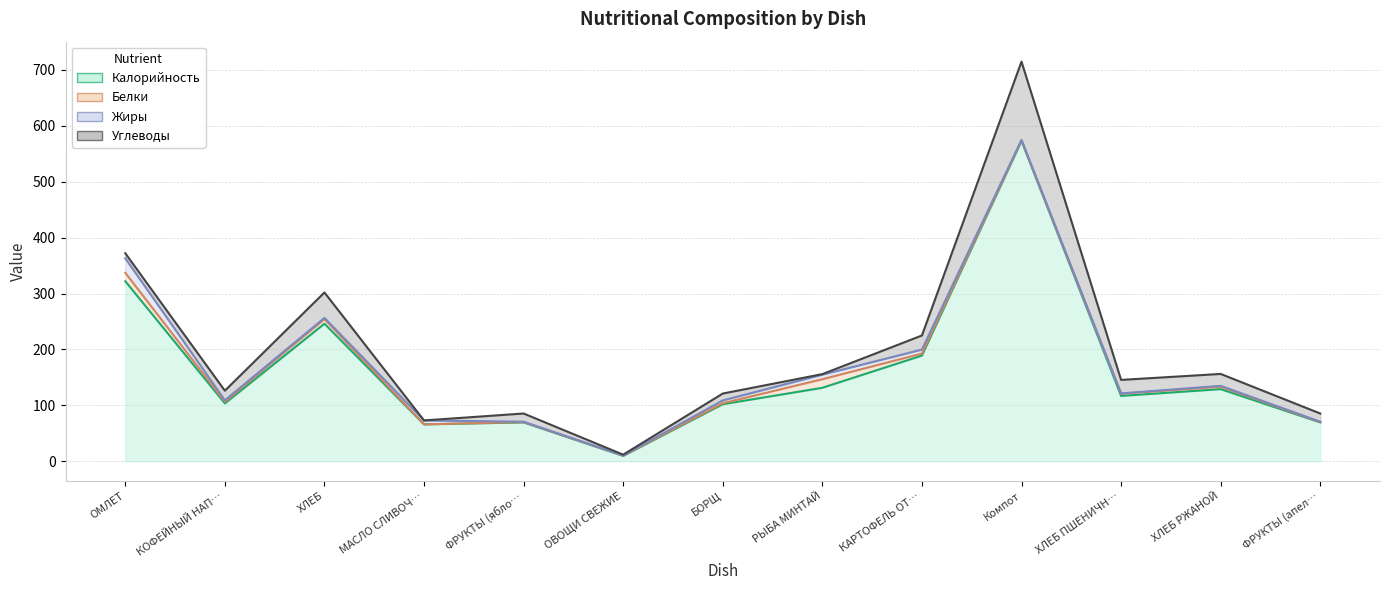

True or false: Калорийность has a value of 189.0 at КАРТОФЕЛЬ ОТВАРНОЙ.

True